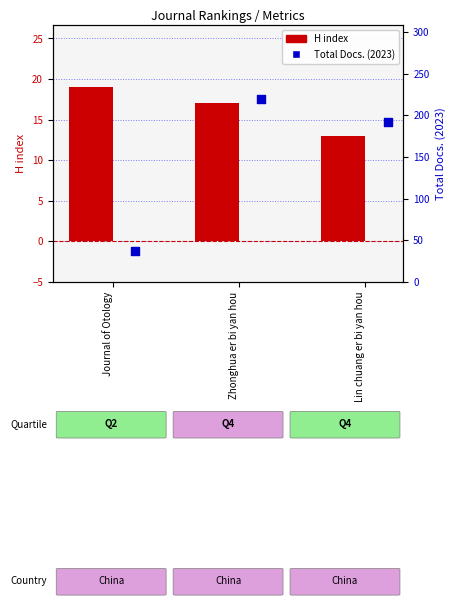

Which series has the widest spread of Y values?

Total Docs. (2023)